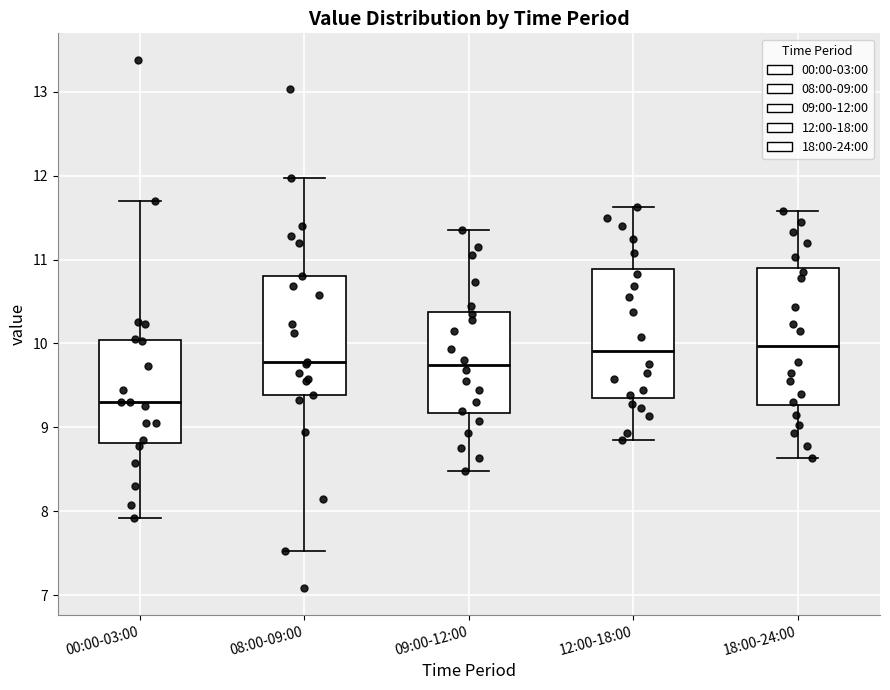

Where does the upper whisker of the box for 08:00-09:00 end on the y-axis? The values are not printed on the chart, so give them approximately, as read against the axis.

12.0